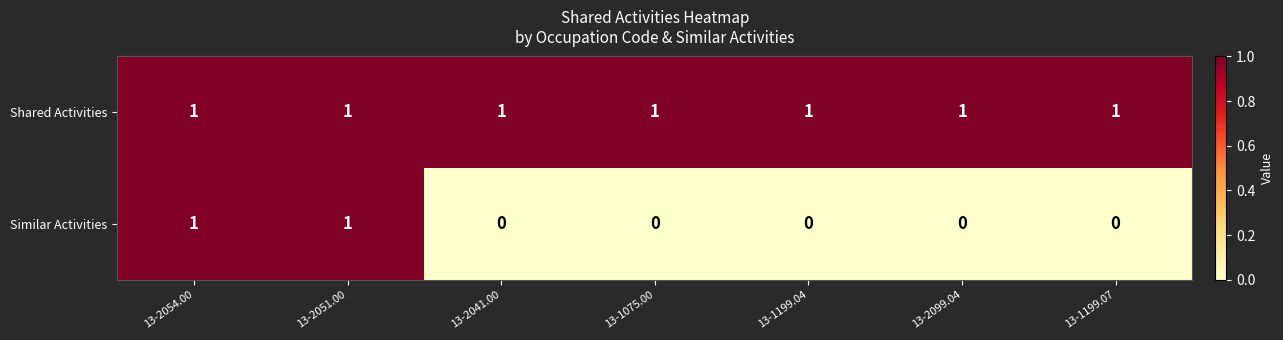

Reading left to right, what are all the values shown in this chart?

Shared Activities: 13-2054.00=1	13-2051.00=1	13-2041.00=1	13-1075.00=1	13-1199.04=1	13-2099.04=1	13-1199.07=1
Similar Activities: 13-2054.00=1	13-2051.00=1	13-2041.00=0	13-1075.00=0	13-1199.04=0	13-2099.04=0	13-1199.07=0